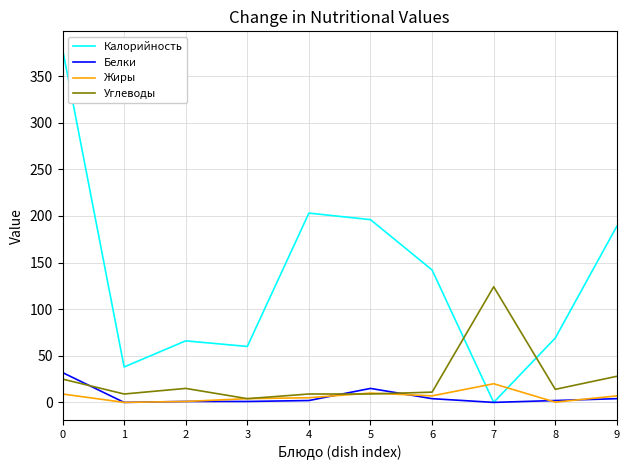

What is the total value across all series at 5?

230.0